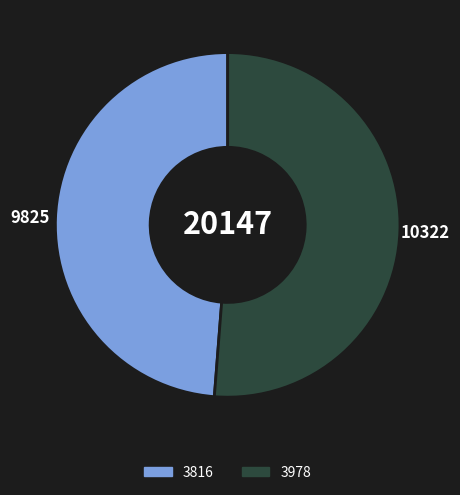

Does any single category account for the majority?

Yes